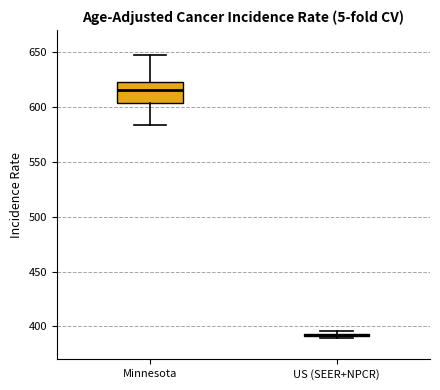

Comparing the boxes themselves (not the whiskers), which one is the tallest?

Minnesota